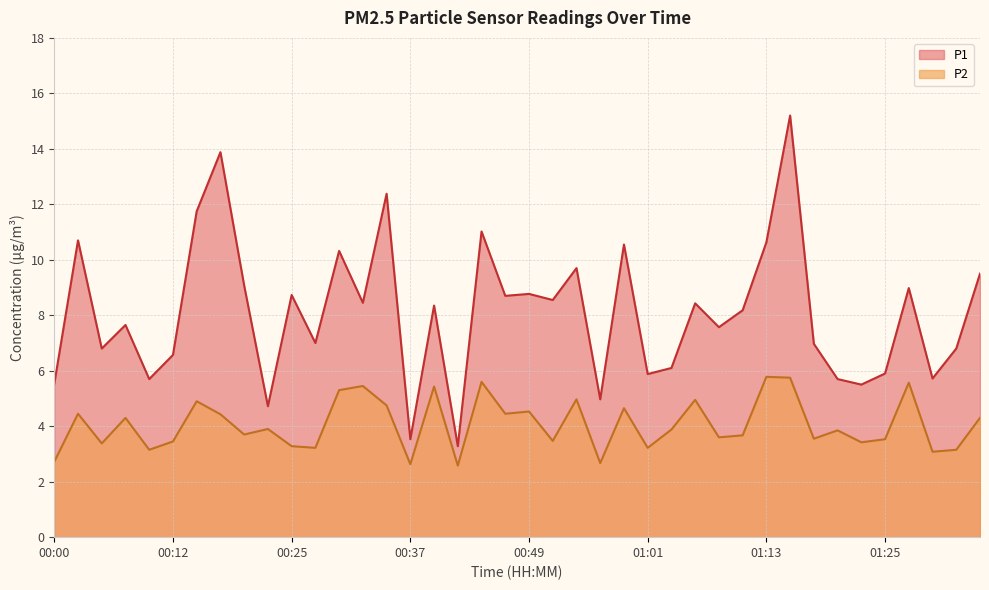

Between 00:22 and 00:34, which series saw the biggest shift?

P1